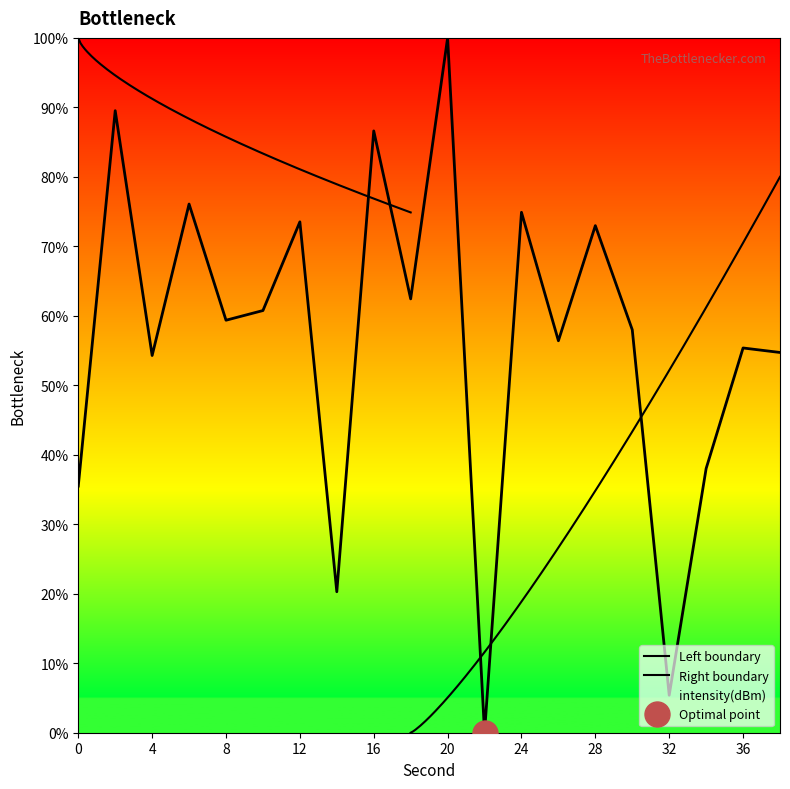

At which label is the value closest to 50?

4